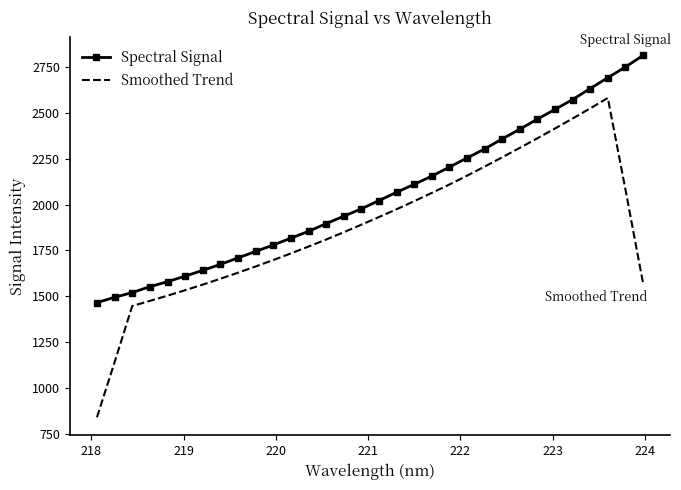

Rank the series by their average value, from highest to lowest.

Spectral Signal, Smoothed Trend